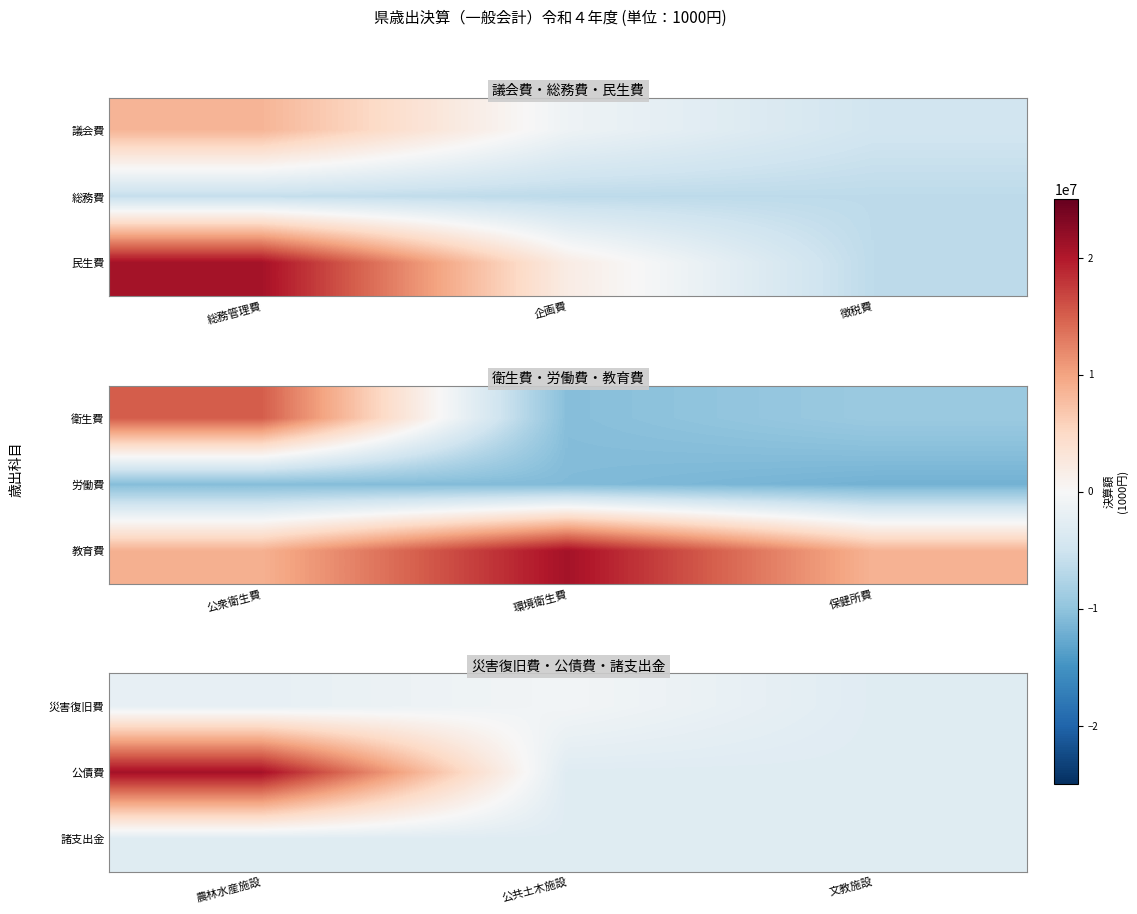

True or false: 公債費 has a value of -10978825.2 at 文教施設.

True